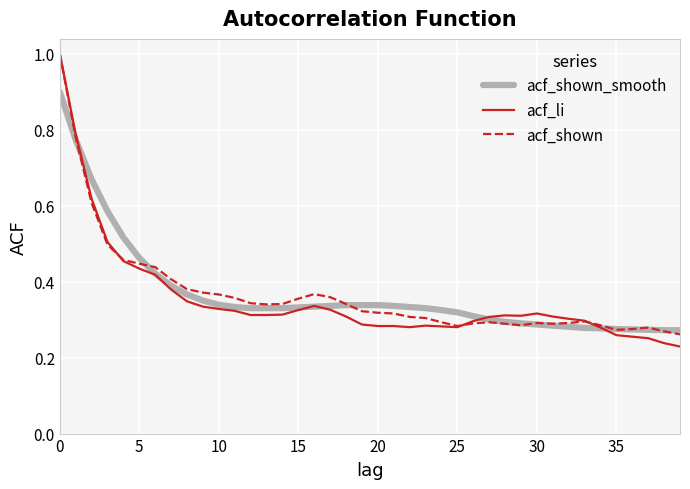

What are all the series names shown in the legend?

acf_shown_smooth, acf_li, acf_shown